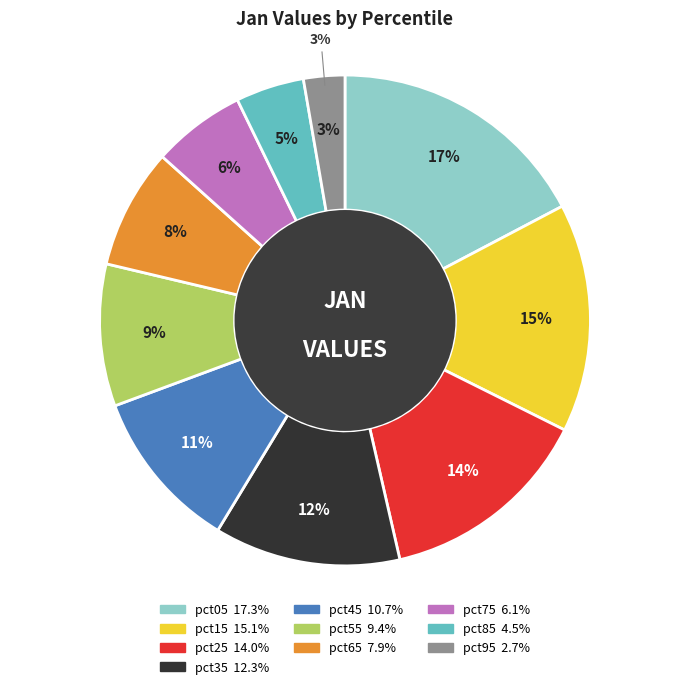

What is the largest slice in the pie chart?

pct05